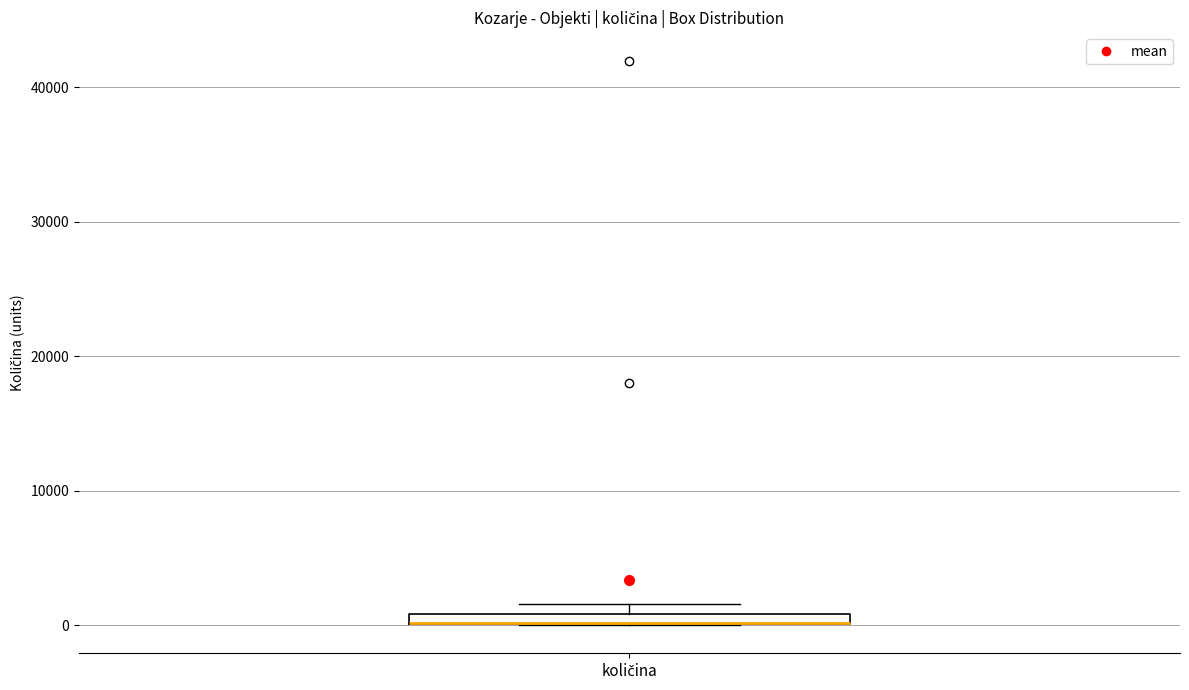

Where is the lower edge of the box for količina on the y-axis? The values are not printed on the chart, so give them approximately, as read against the axis.

0